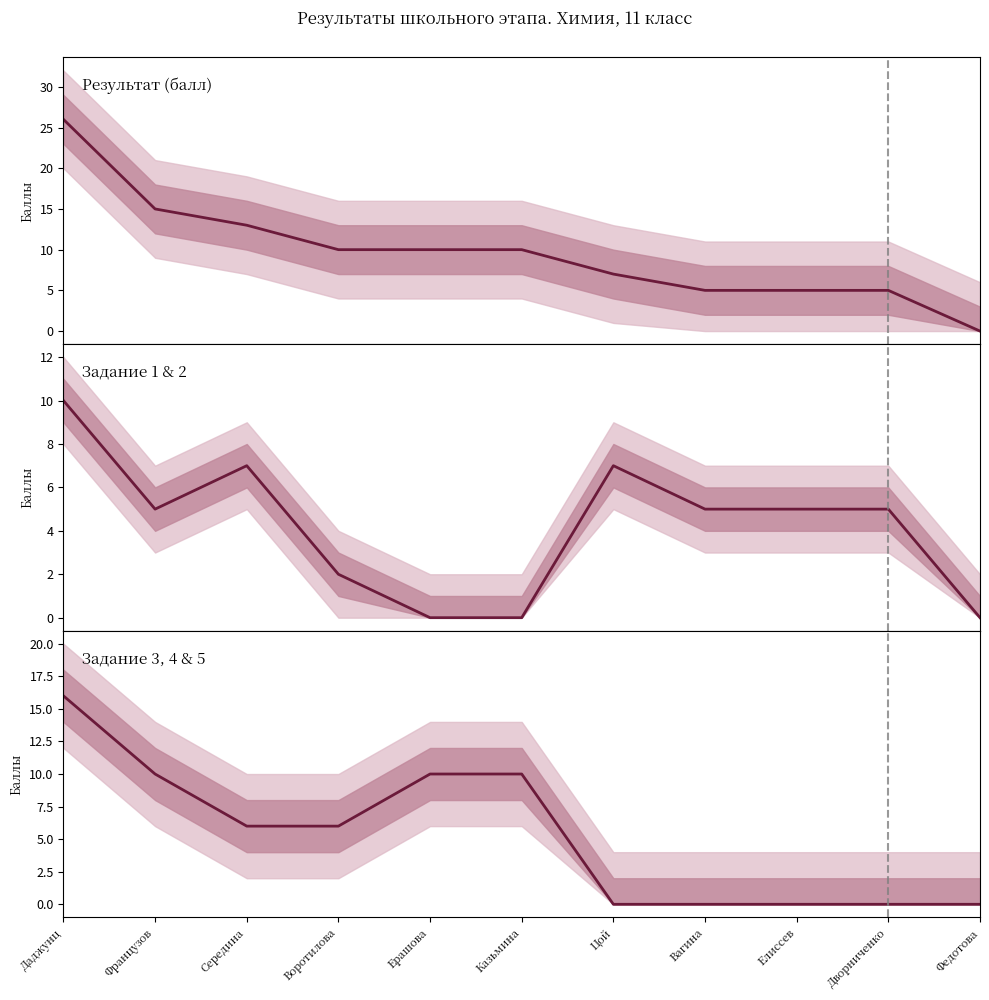

List the series in order of their overall mean, highest first.

Результат (балл), Задание 3, 4 & 5, Задание 1 & 2